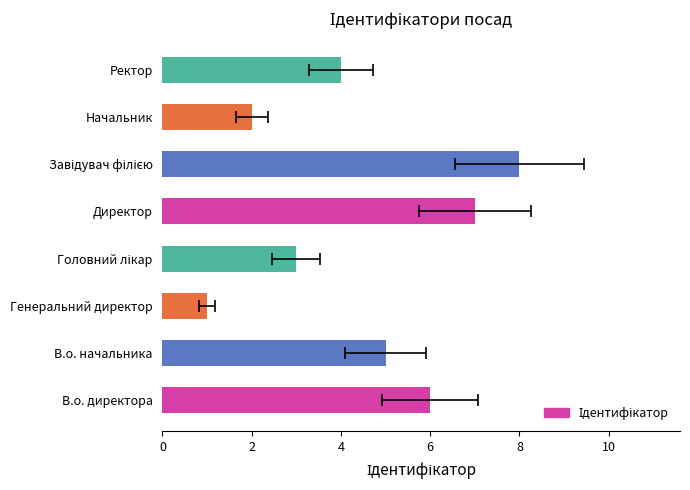

What is the minimum value shown in the chart?

1